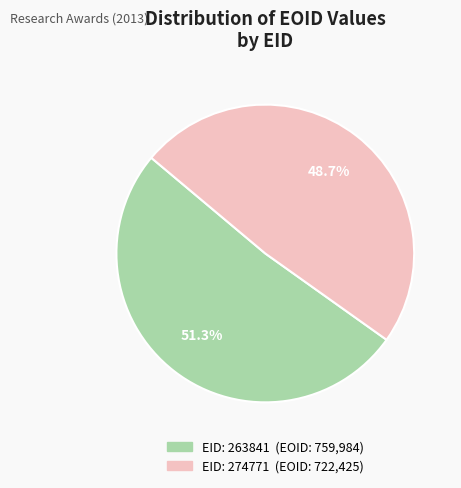

Is there any slice that represents more than half of the pie?

Yes